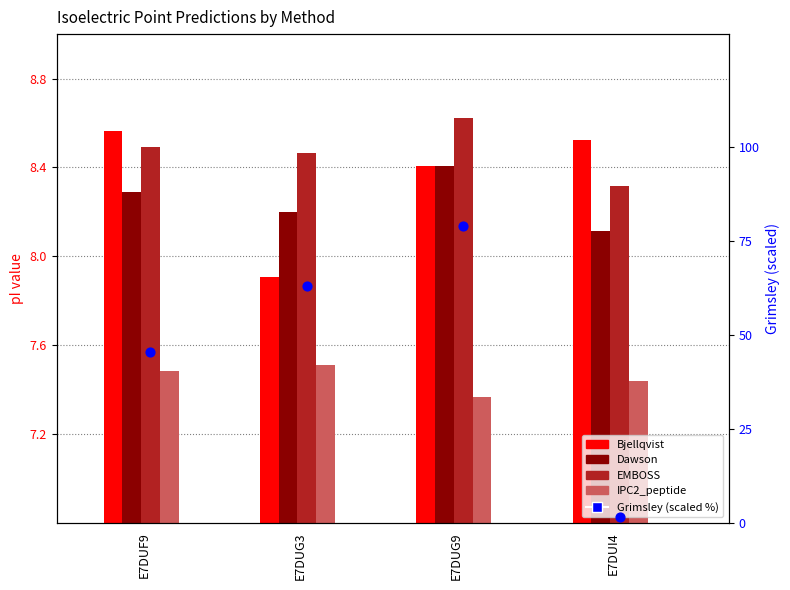

What is the total value across all series at E7DUG3?

95.0